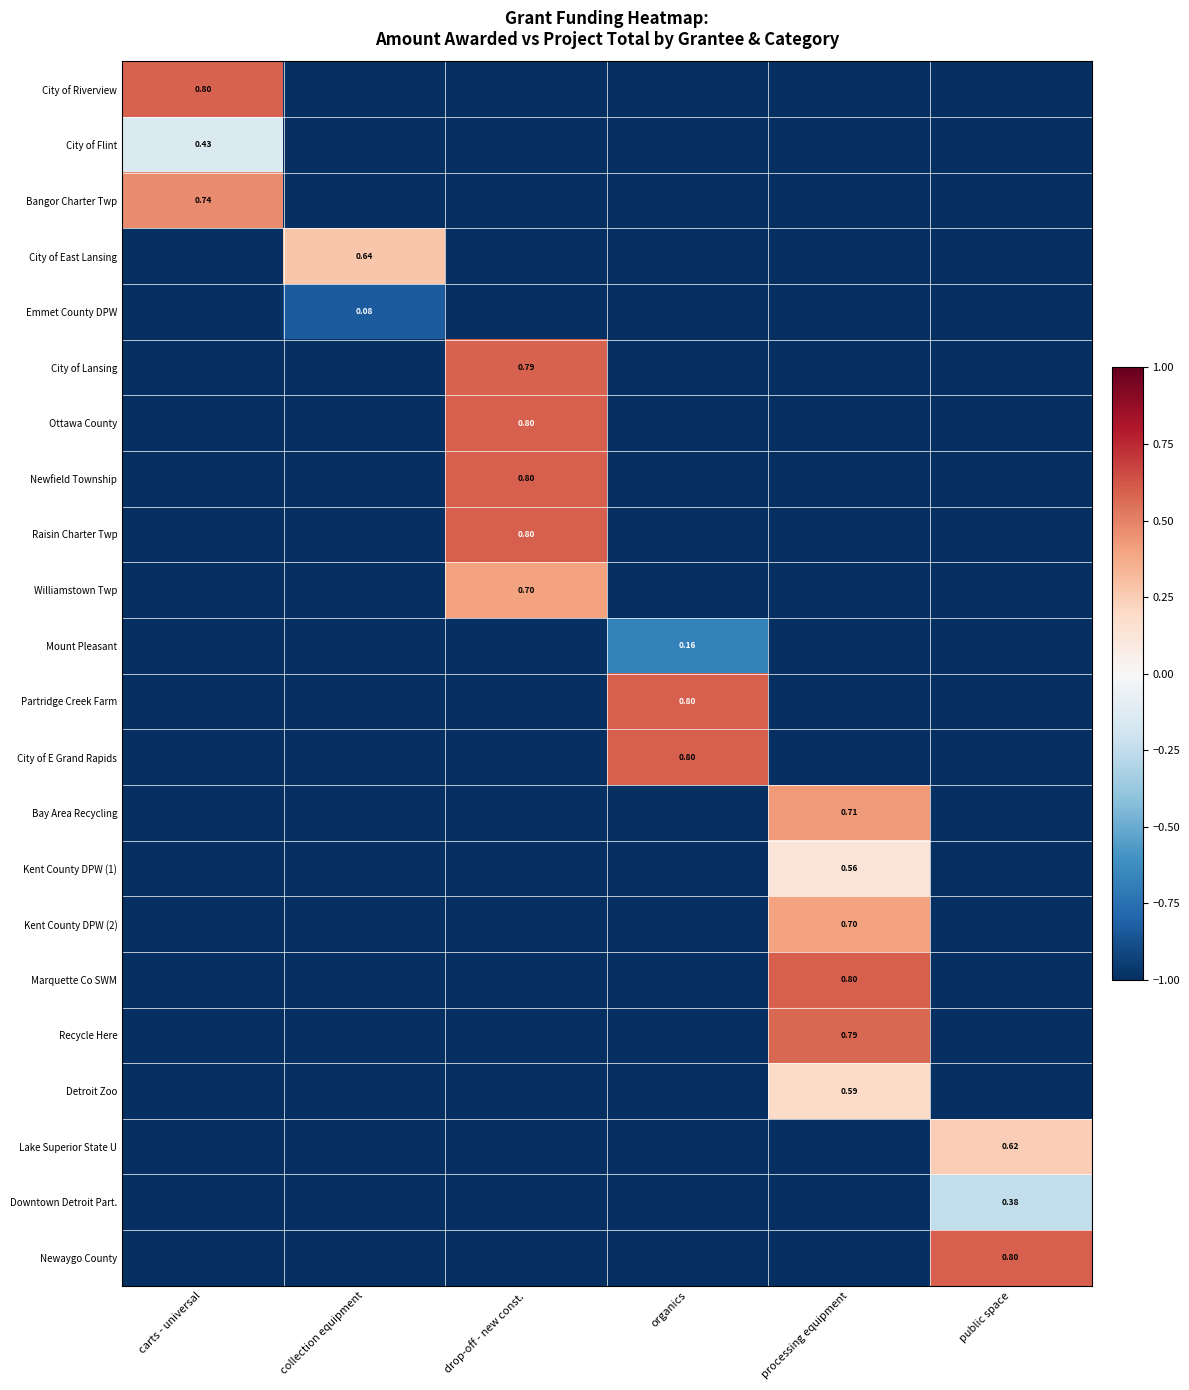

True or false: Kent County DPW (1) has a value of -1.6 at carts - universal.

False